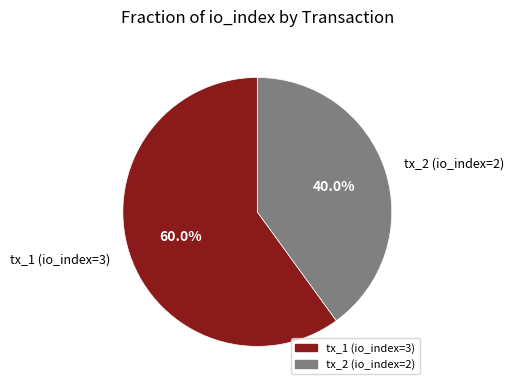

To the nearest percent, what portion does tx_2 (io_index=2) represent?

40%